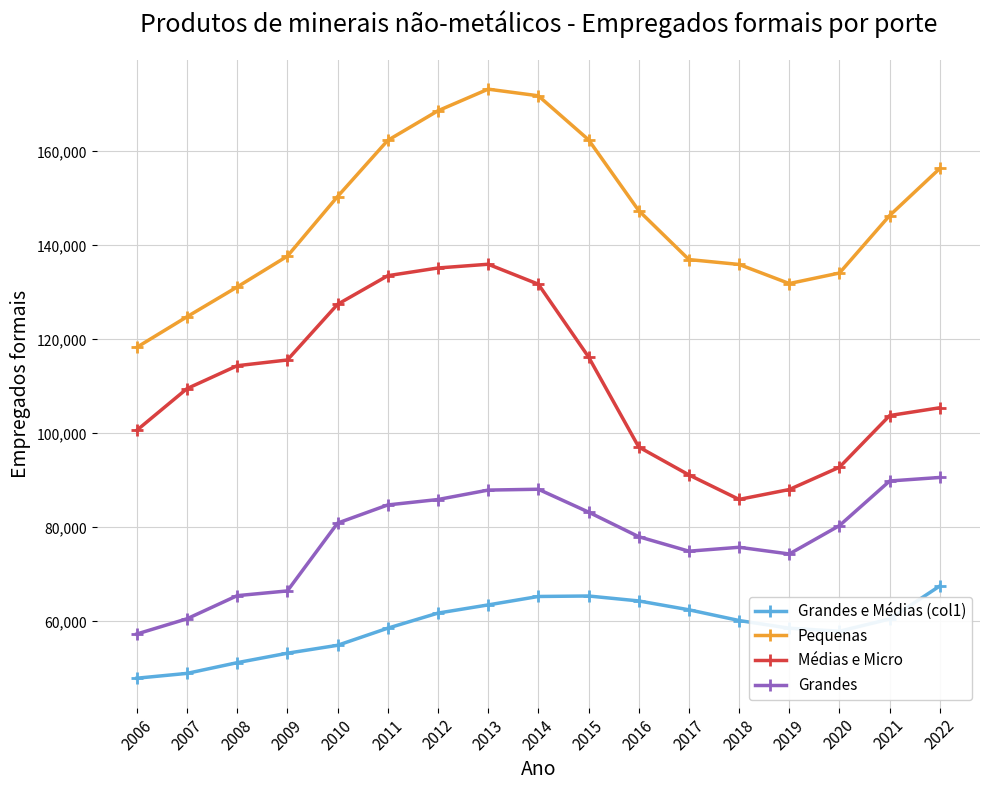

What is the value of the Grandes point at the 12th from the left?

74949